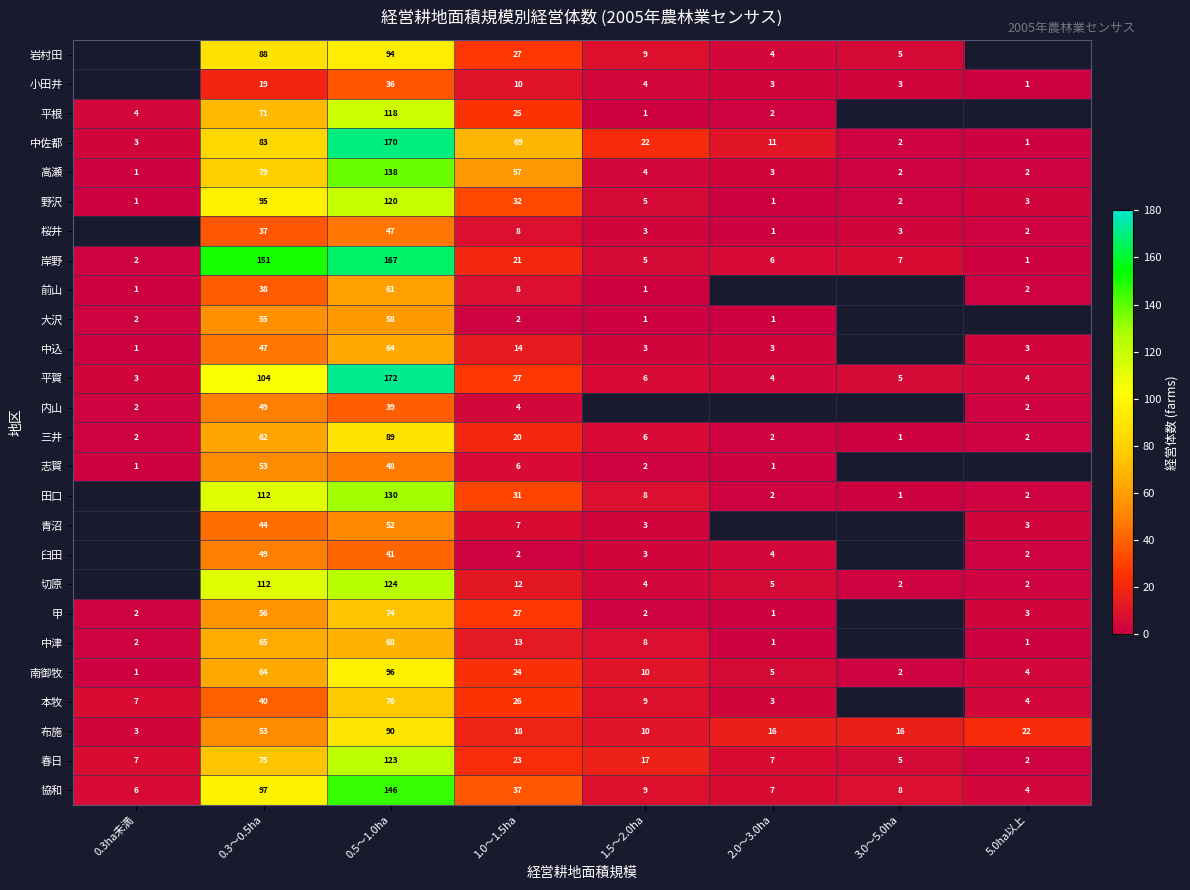

What is the greatest value displayed?

172.0